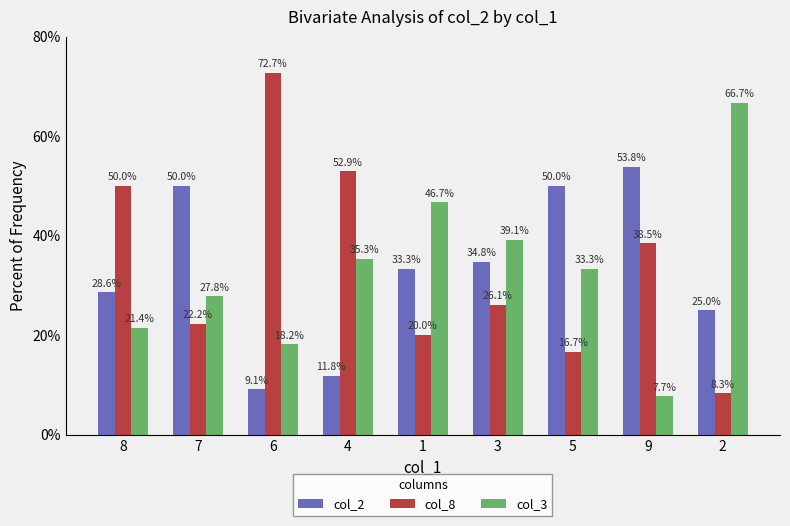

What is the total value across all series at 9?

100.0